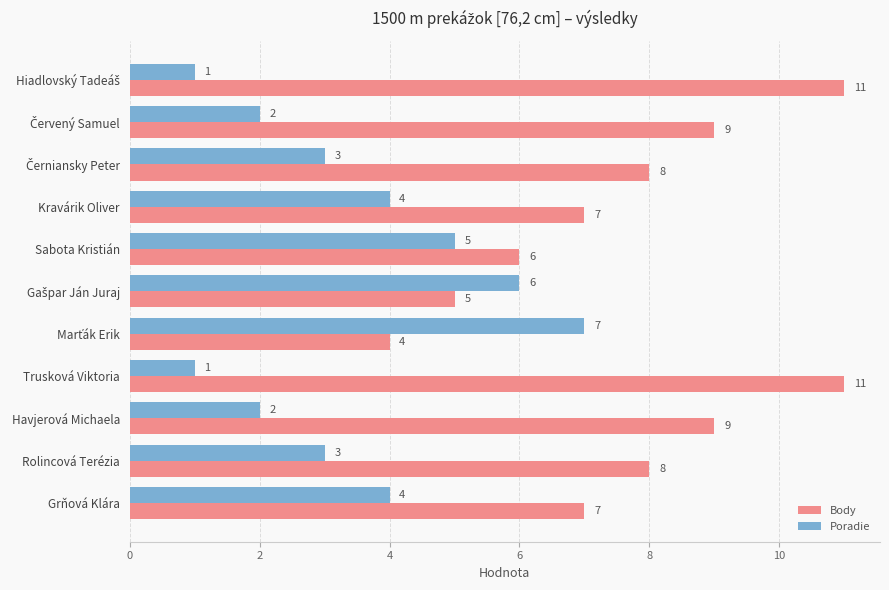

At how many categories does at least one series exceed 2?

11